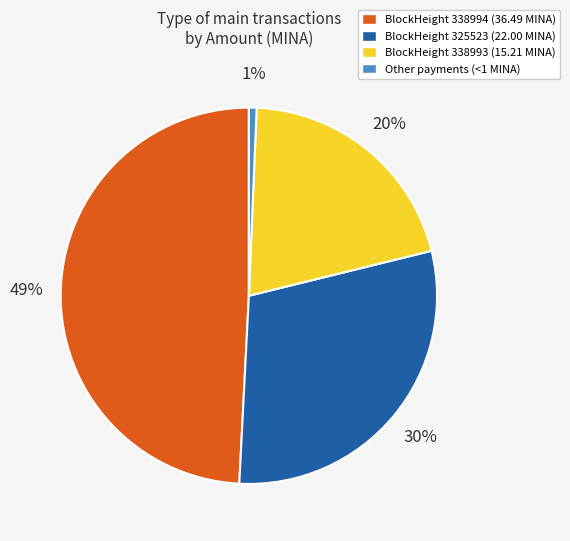

Is it true that BlockHeight 338993 (15.21 MINA) is 15% of the pie?

False